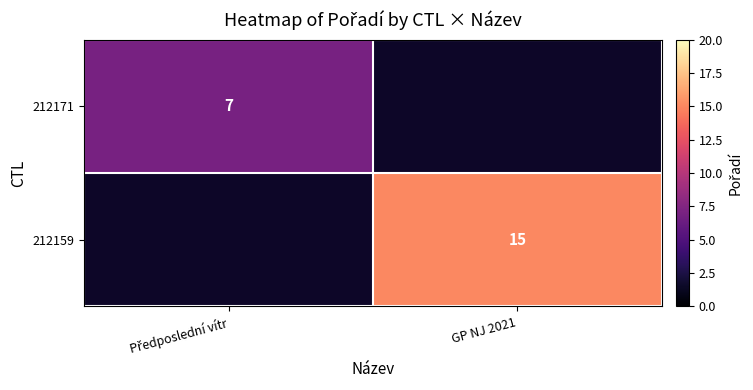

True or false: 212159 has a value of 15 at GP NJ 2021.

True